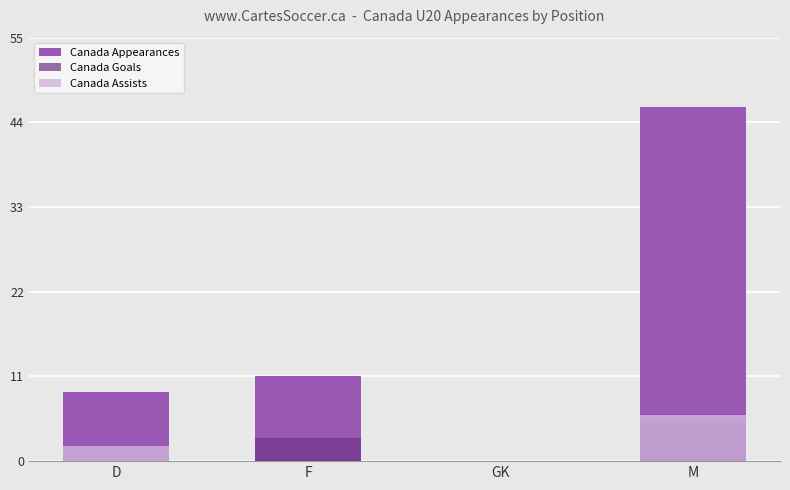

Where is Canada Appearances nearest to the value 23?

F